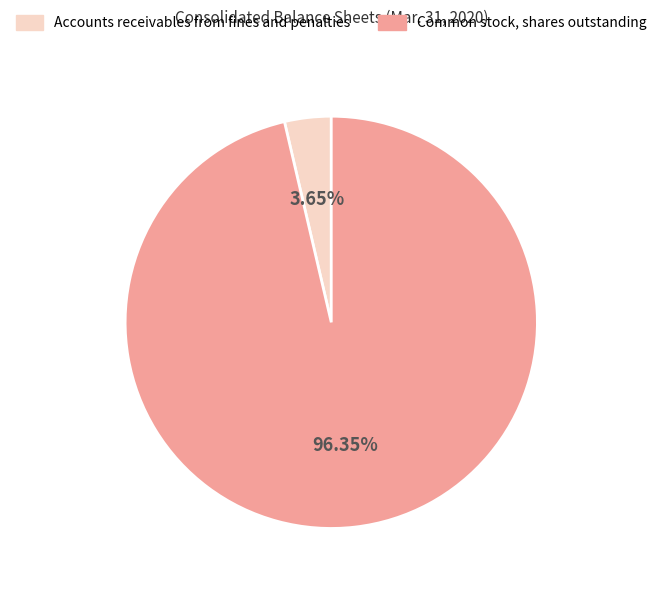

Combined, do Accounts receivables from fines and penalties and Common stock, shares outstanding account for over 50%?

Yes